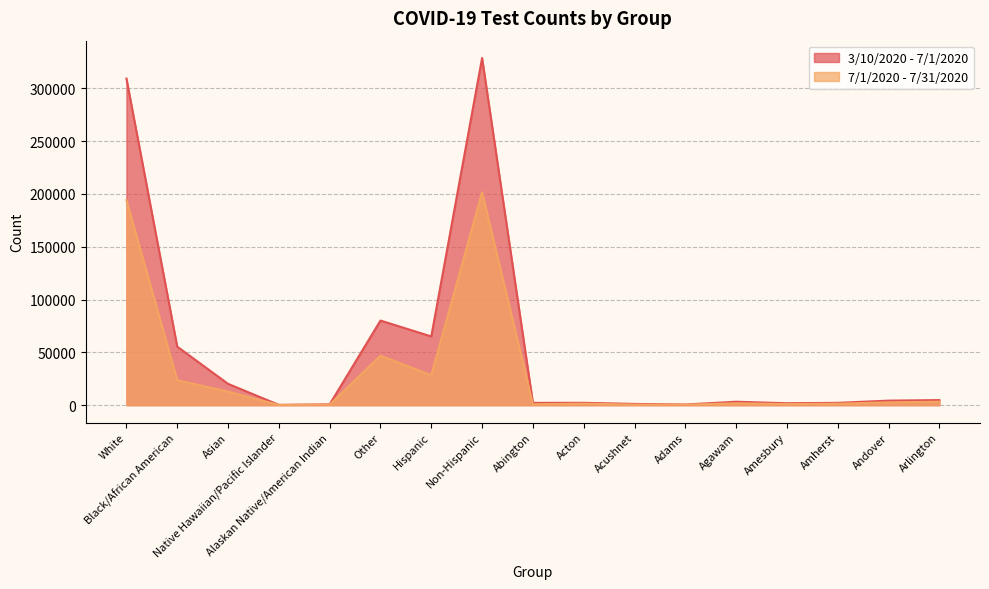

At which category is the sum across all series the highest?

Non-Hispanic